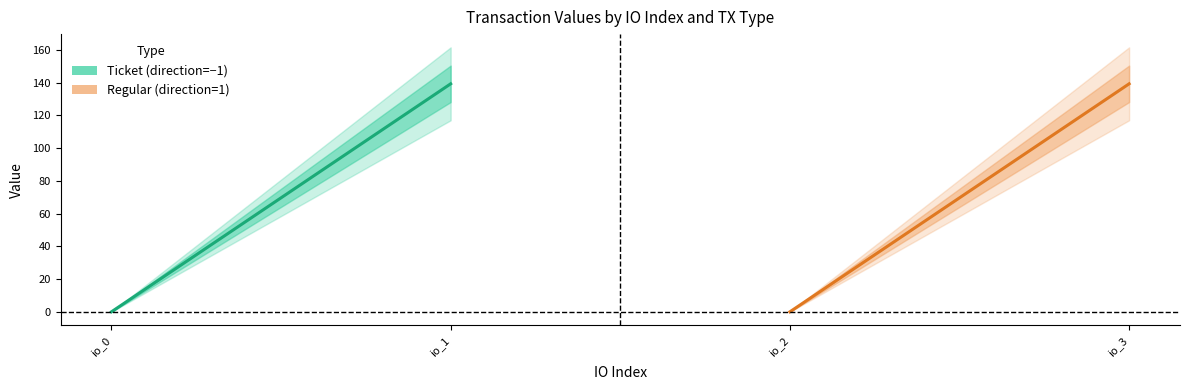

What are all the series names shown in the legend?

Ticket (direction=-1), Regular (direction=1)